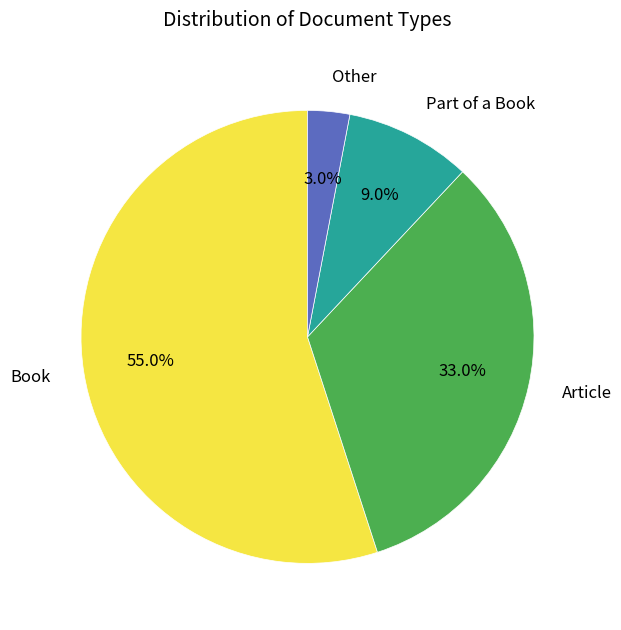

Is there any slice that represents more than half of the pie?

Yes